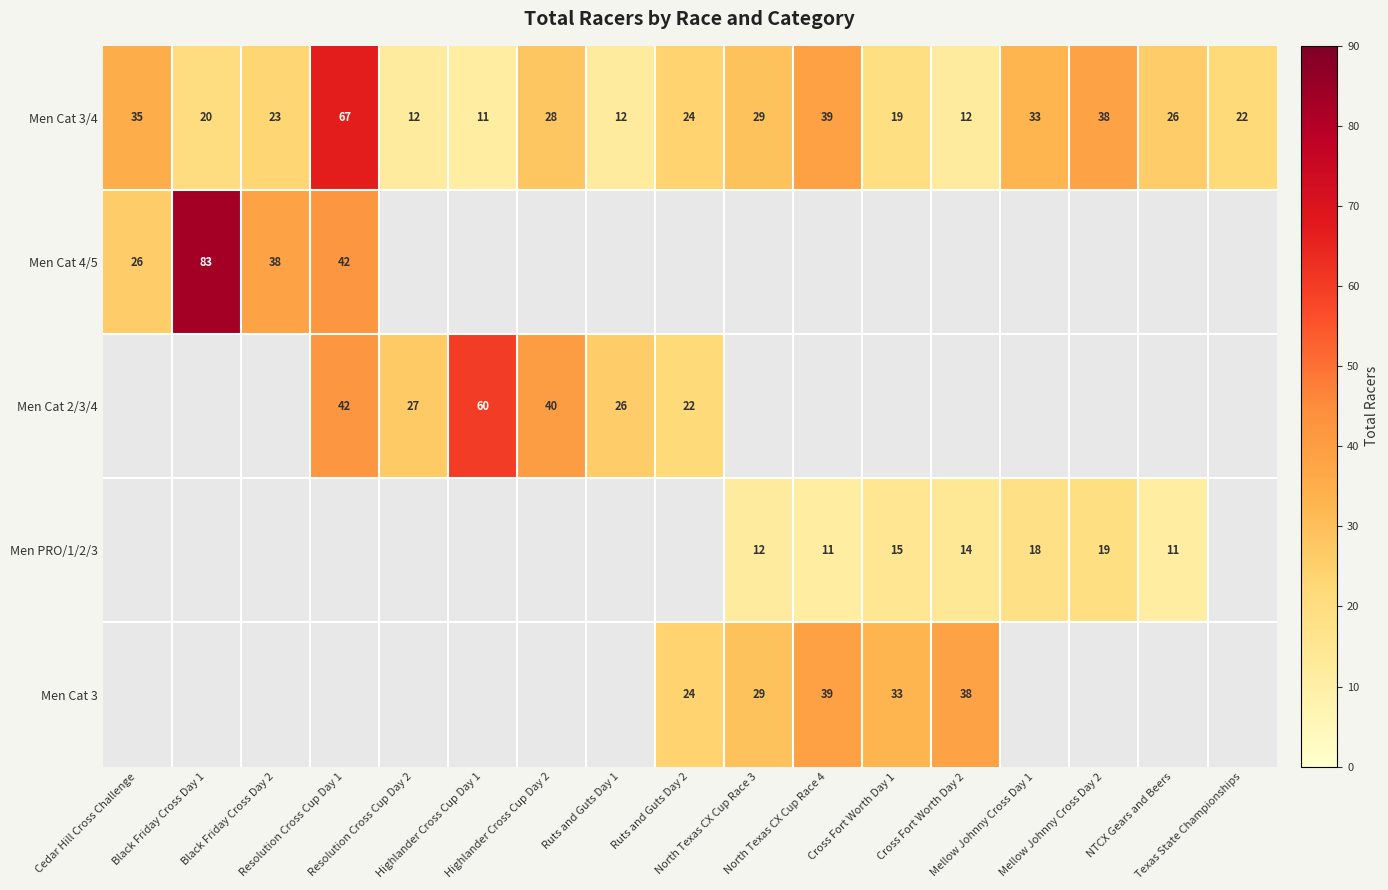

At which label does Men Cat 3/4 first exceed 24?

Cedar Hill Cross Challenge